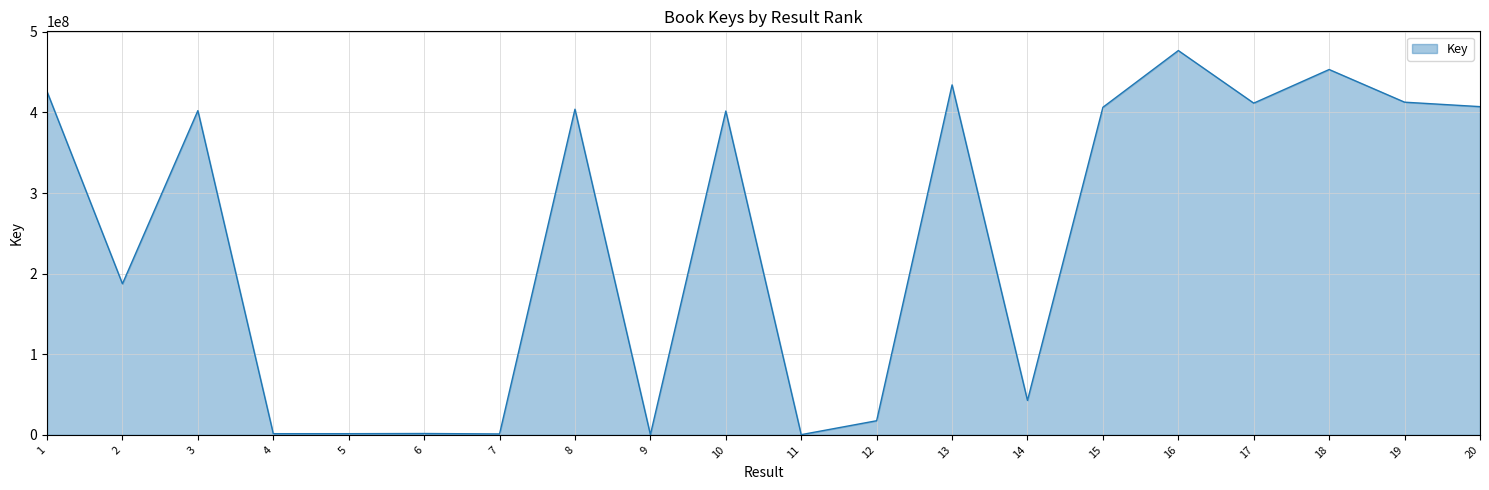

Is it true that the value at 12 is 17574678?

True